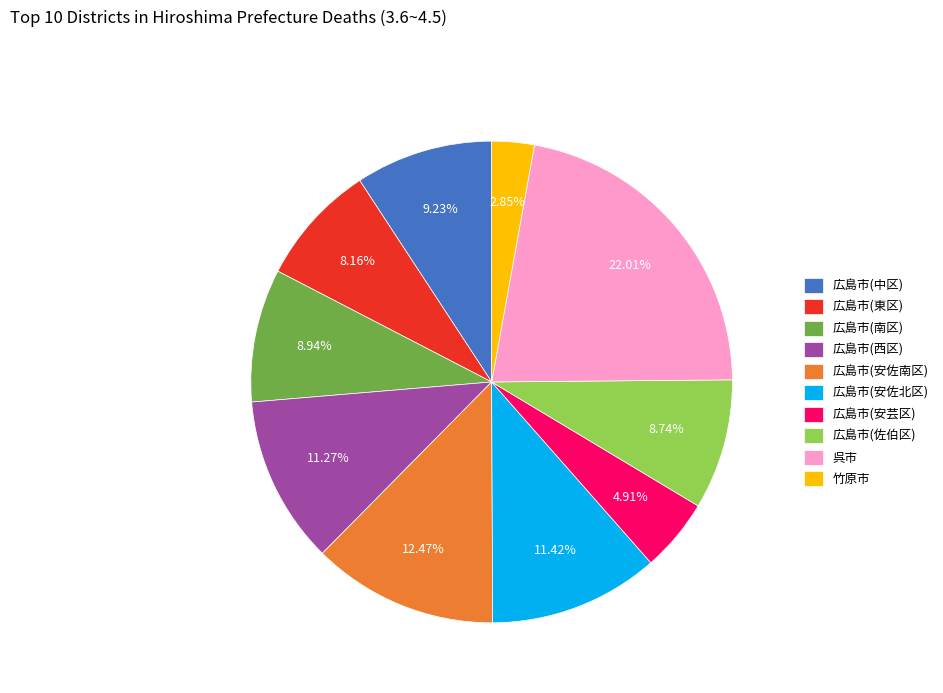

Is there any slice that represents more than half of the pie?

No